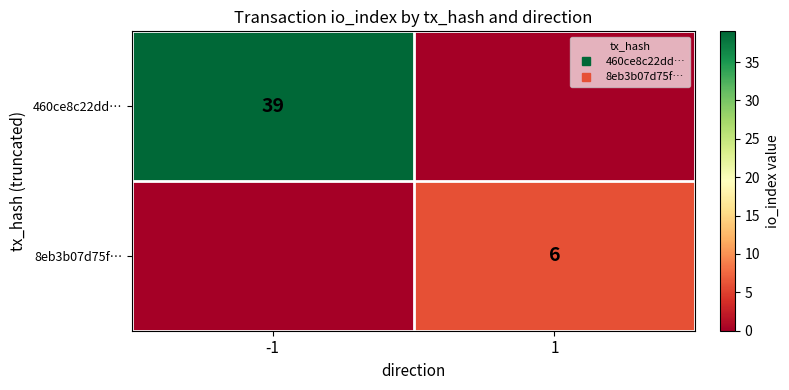

What is the difference between the 8eb3b07d75f… values at 1 and -1?

6